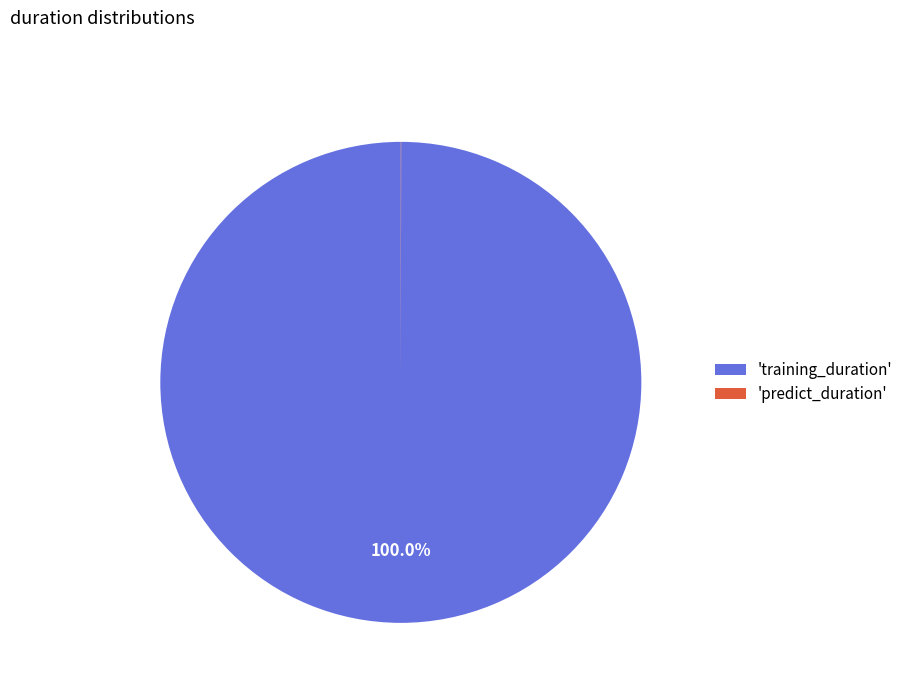

Which category has the biggest portion of the pie?

'training_duration'